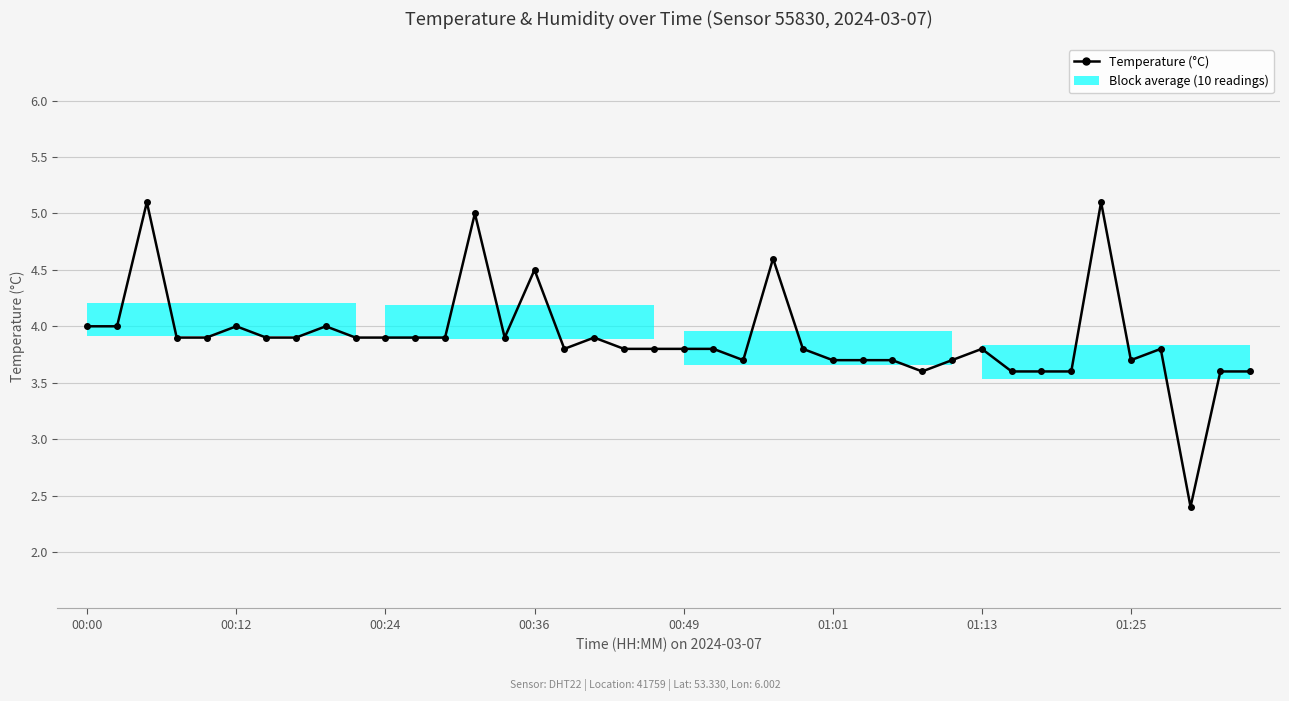

What is the maximum value shown in the chart?

5.1